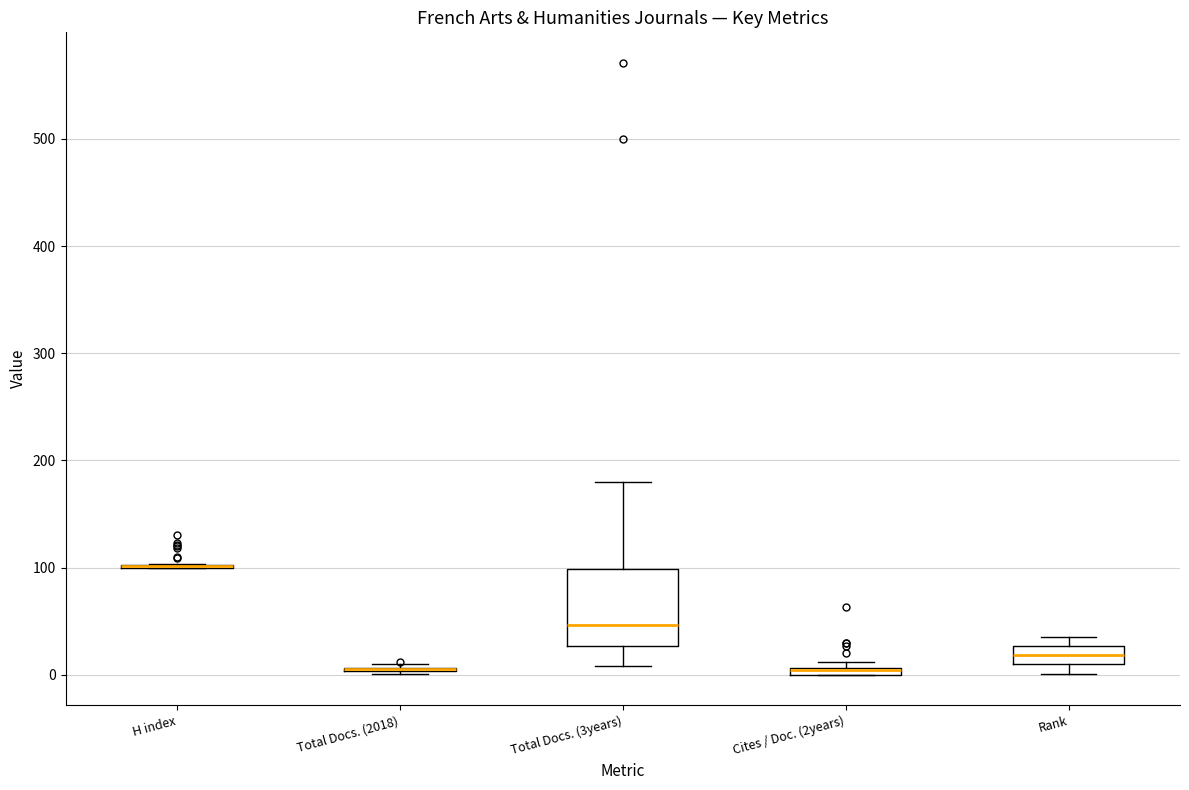

Which box is the tallest, from its lower edge to its upper edge?

Total Docs. (3years)